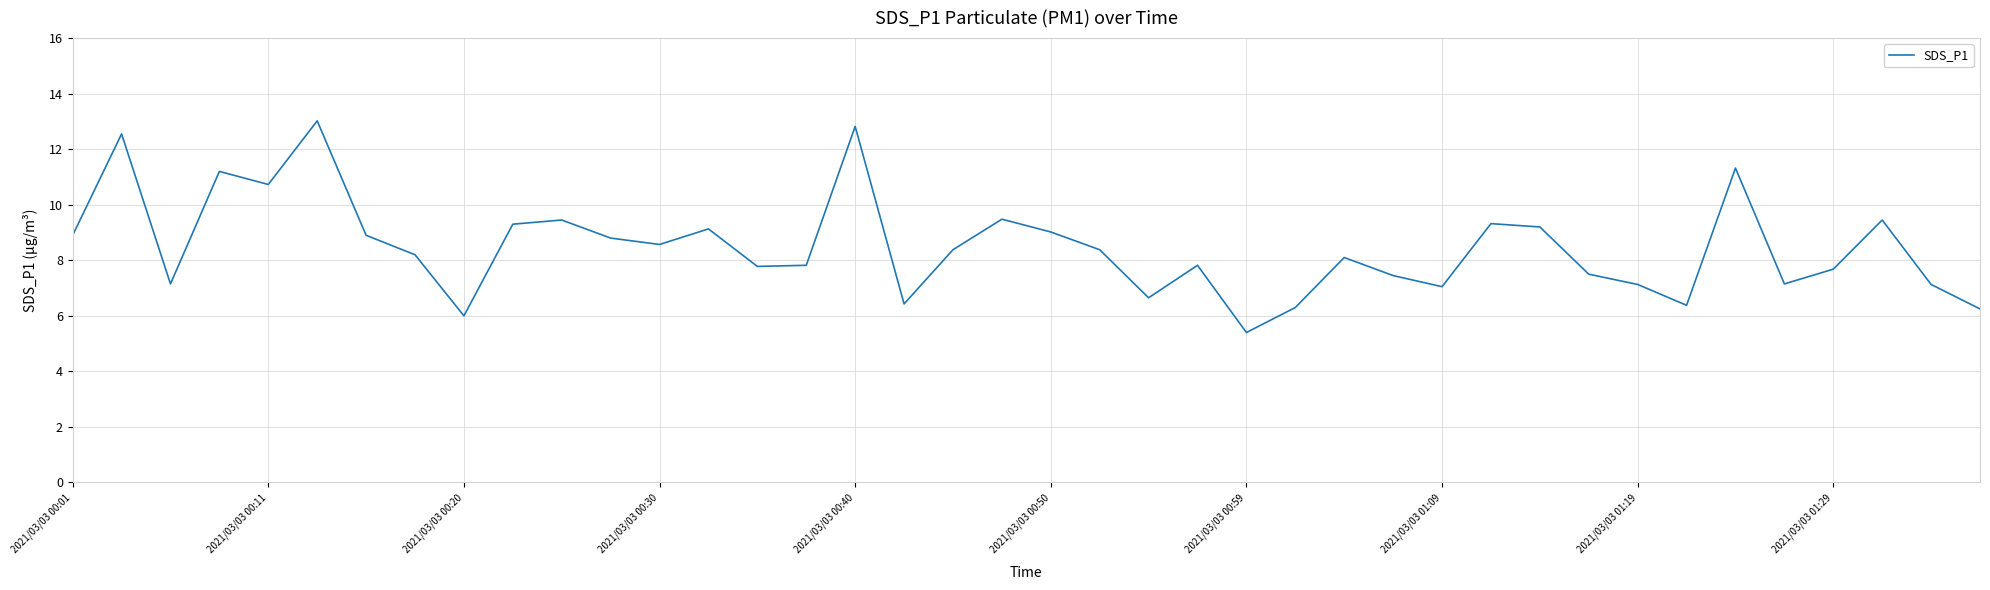

What is the maximum value shown in the chart?

13.0